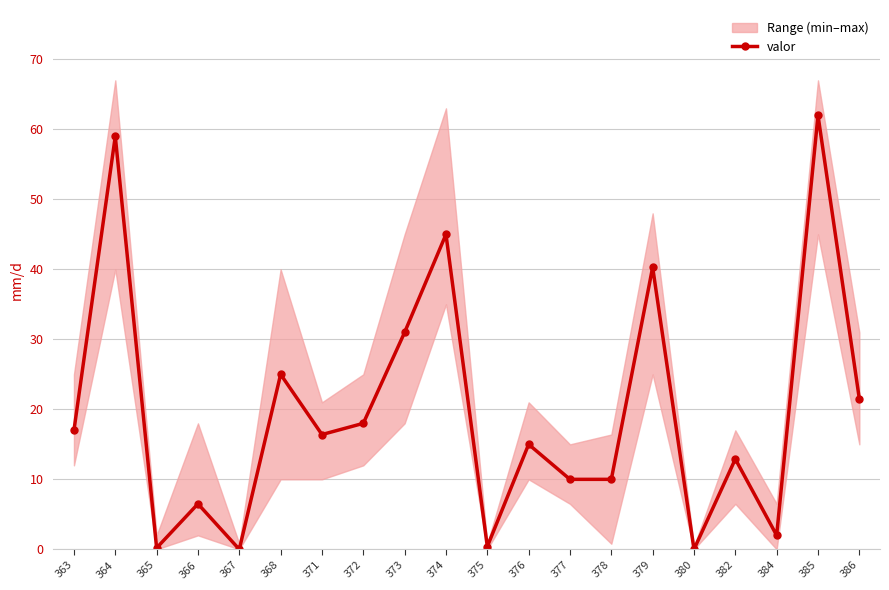

Does the chart have visible grid lines?

Yes